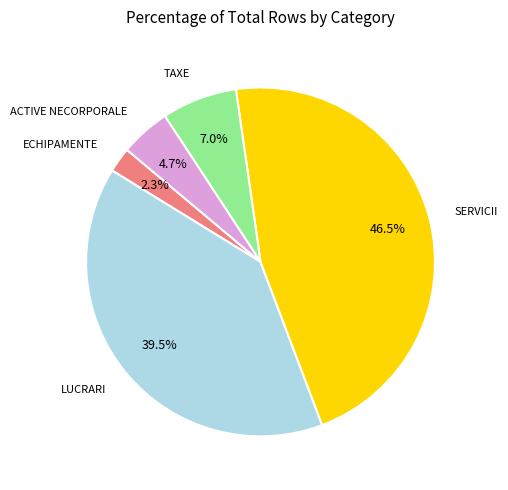

Is there a majority slice in this chart?

No